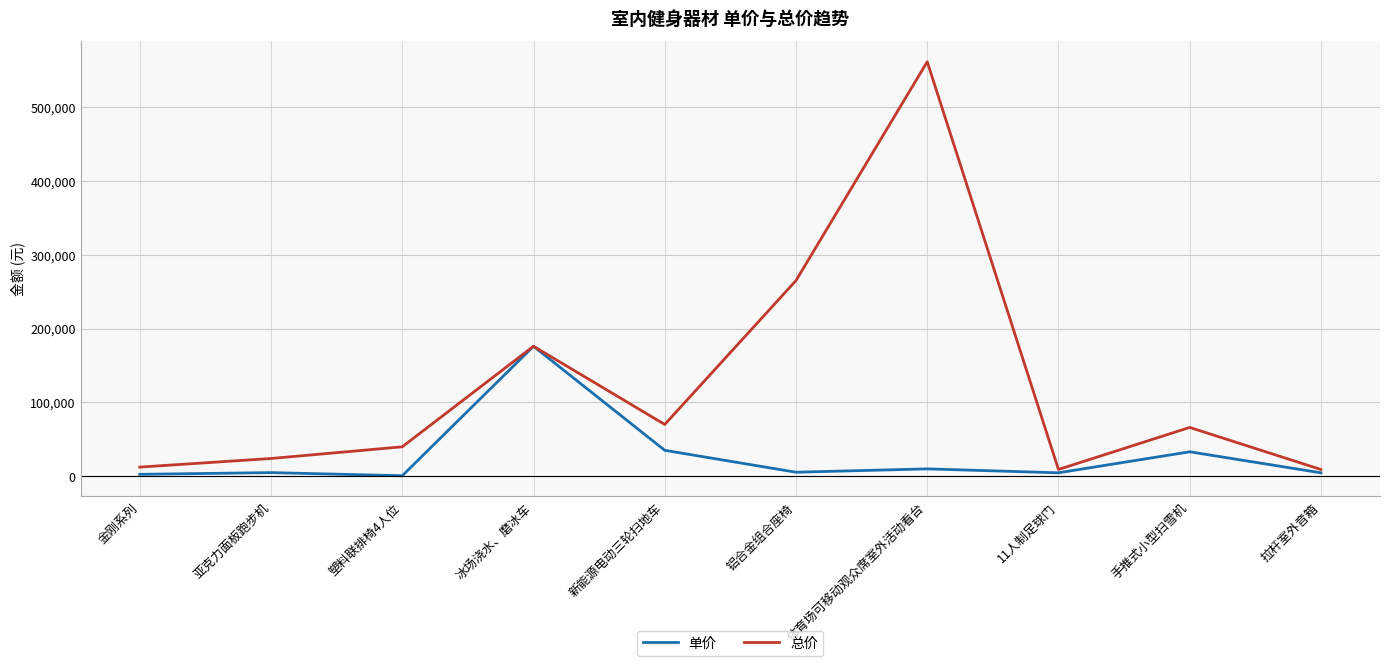

At which category is the sum across all series the highest?

体育场可移动观众席室外活动看台